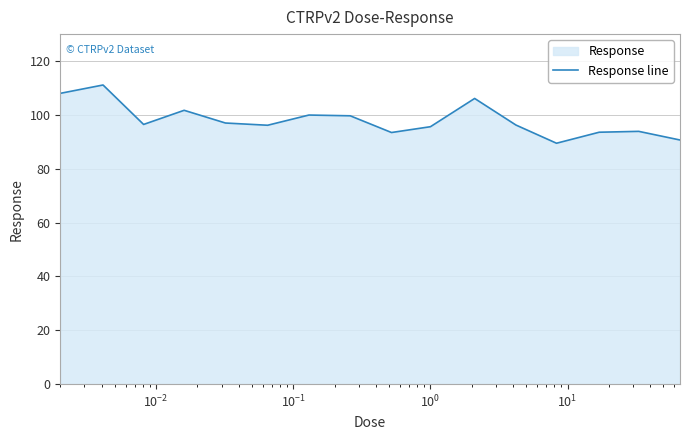

Does the chart display data point markers on the line(s)?

No